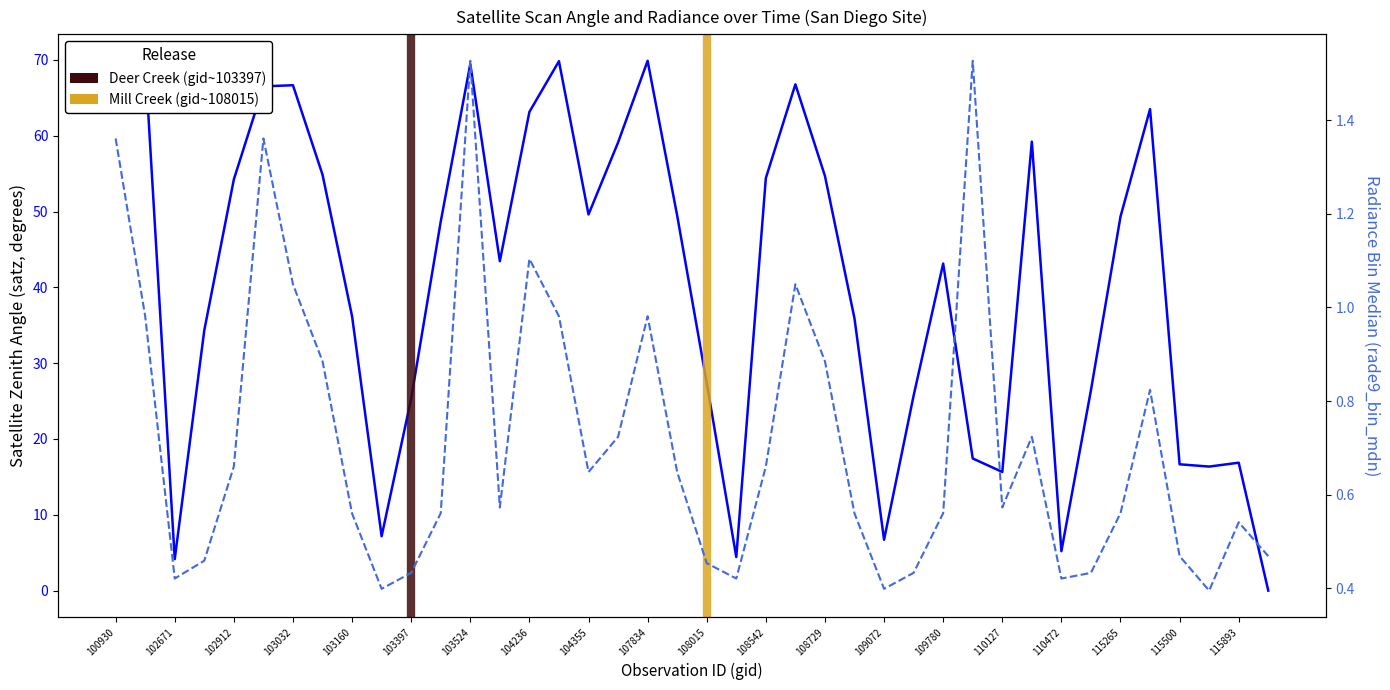

Where is the first local minimum for satz?

102671